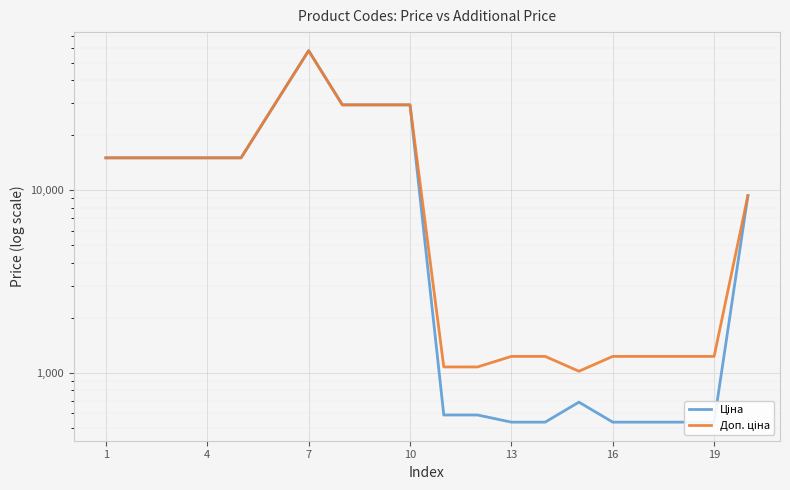

How many data points in Ціна are less than 15019?

10